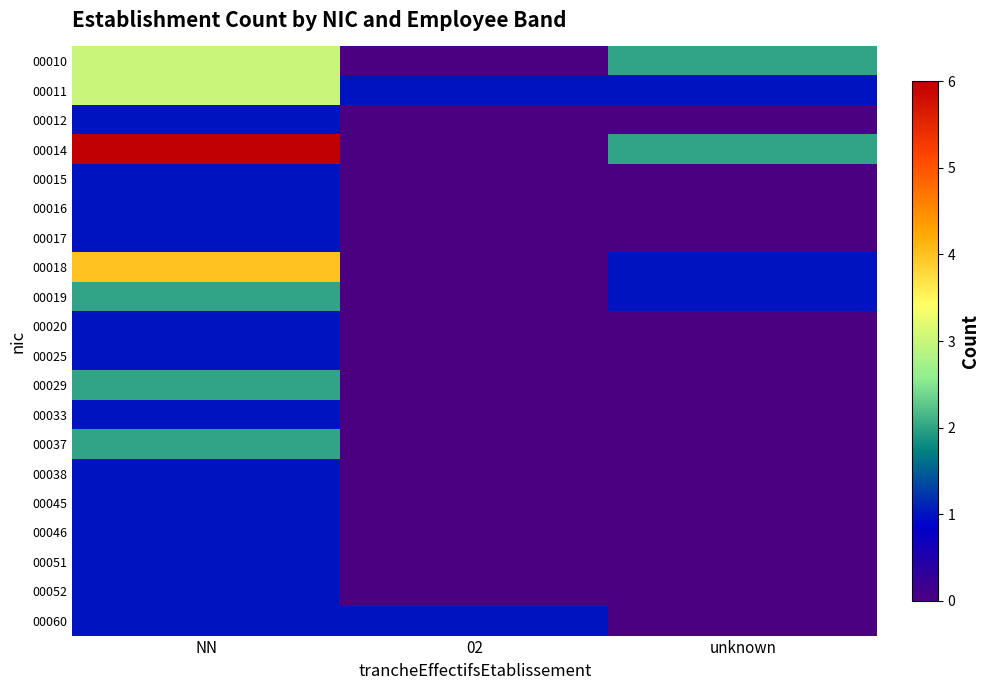

At which category does the chart reach its minimum across all series?

02